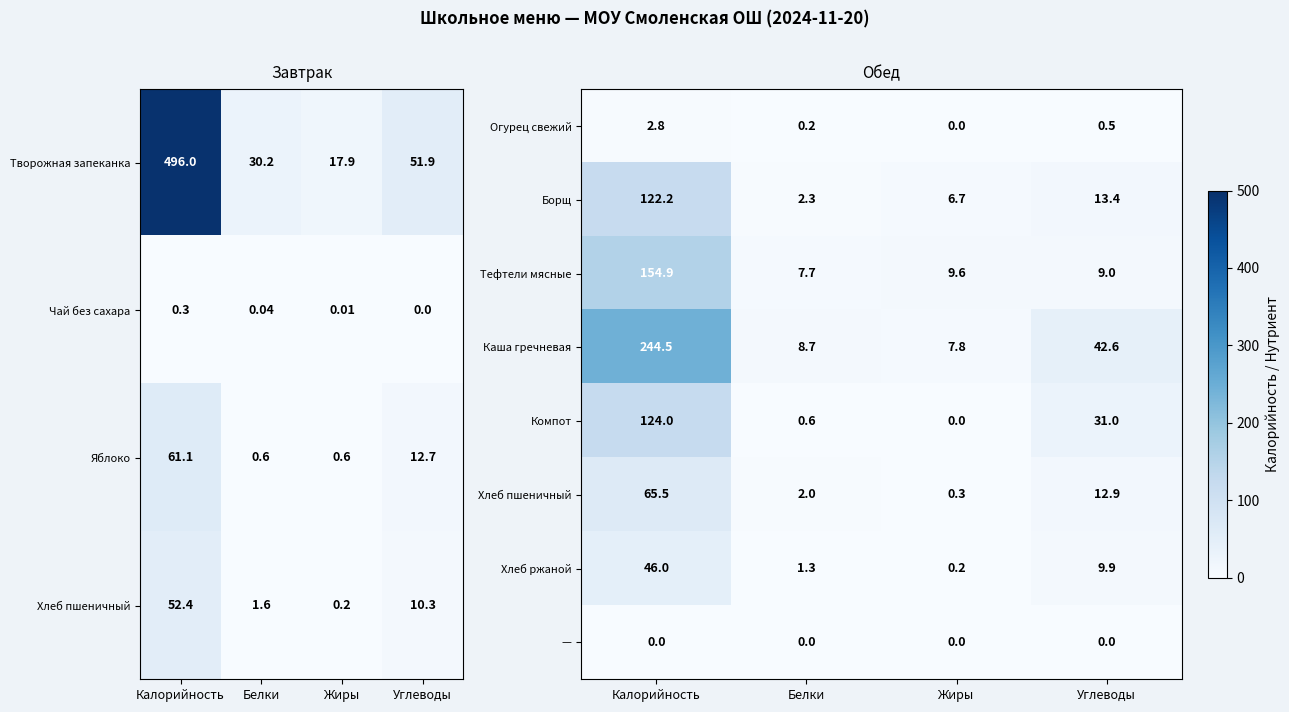

What is the difference between the highest and lowest values at Белки?

8.7